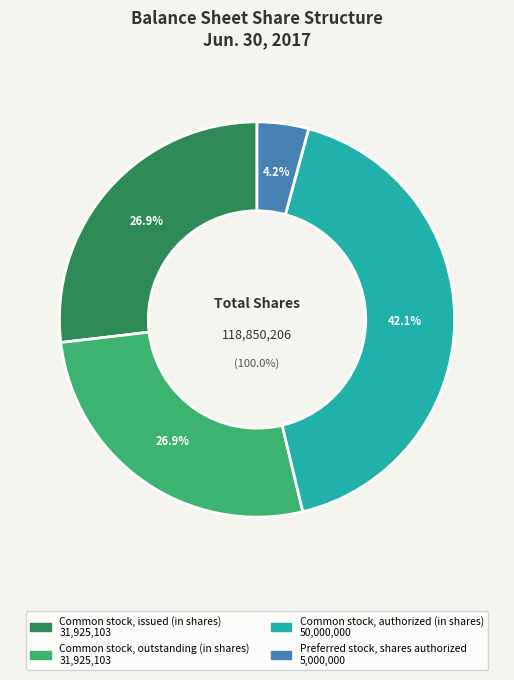

What percentage is NOT represented by Common stock, authorized (in shares)?

57.9%